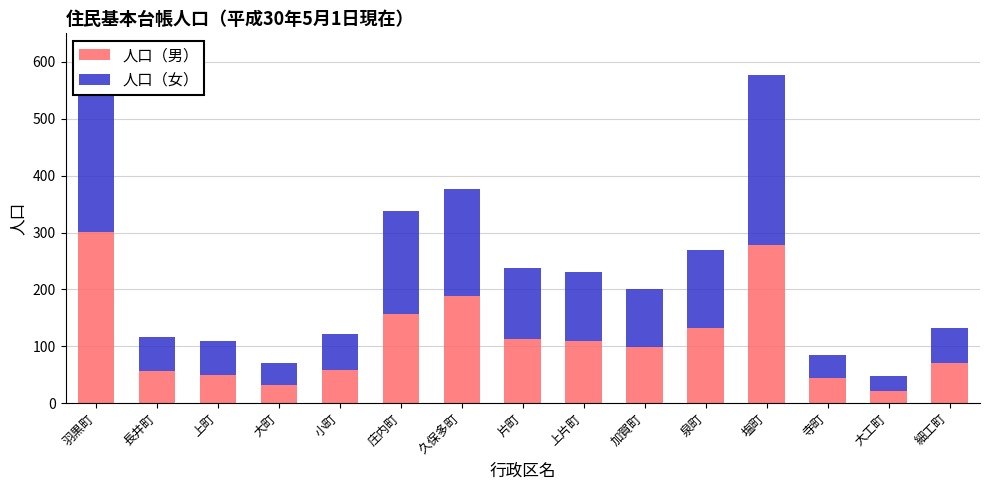

Which category has the highest value in the 人口（男） series?

羽黒町